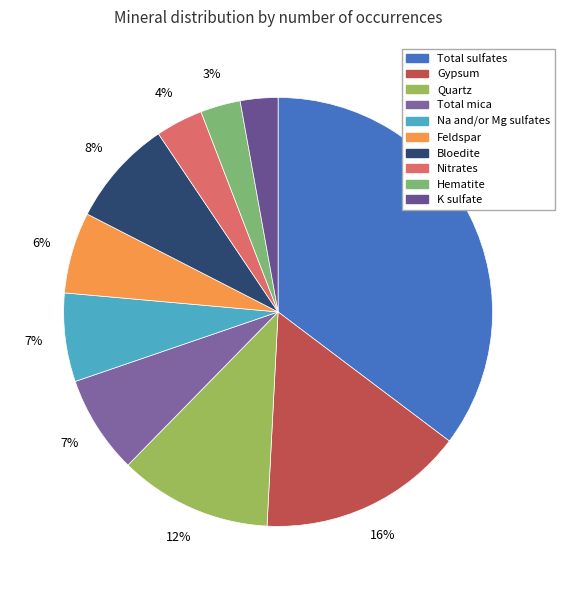

To the nearest percent, what percentage of the pie is Total sulfates?

35%